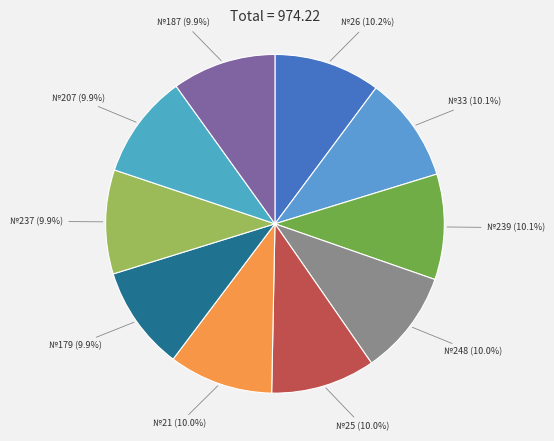

Is there any slice that represents more than half of the pie?

No